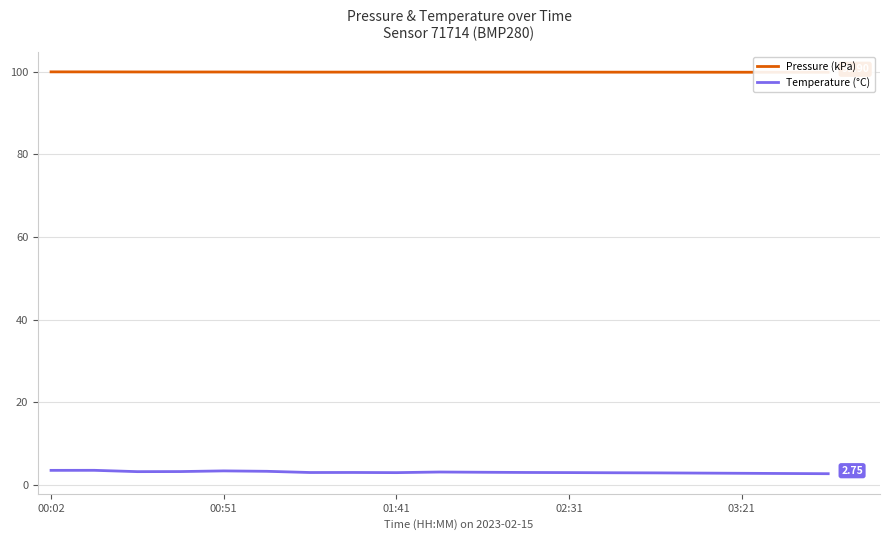

What is the lowest value of the Pressure (kPa) series?

99.9